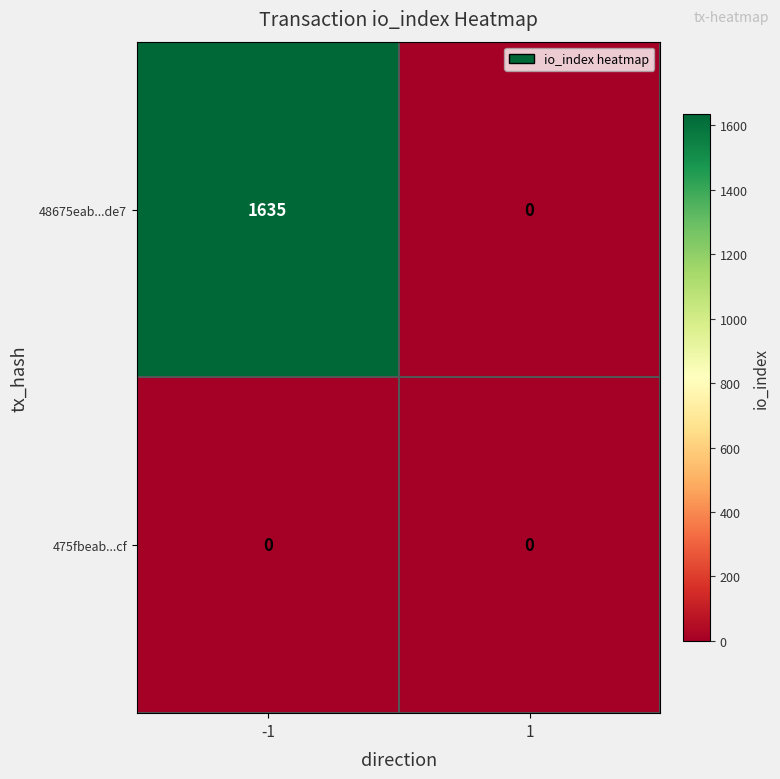

Between -1 and 1, which series saw the biggest shift?

48675eab...de7